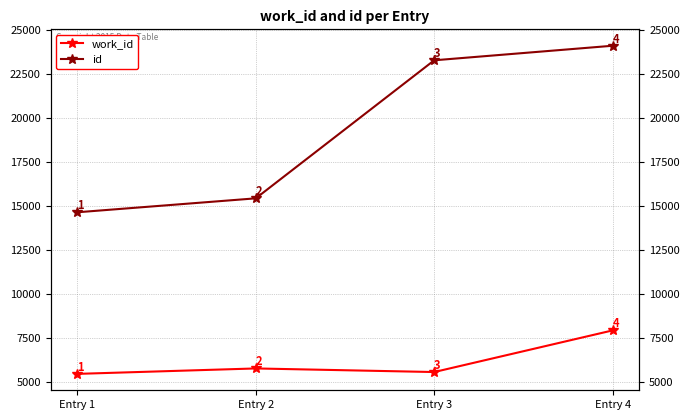

Between Entry 1 and Entry 4, which series saw the biggest shift?

id